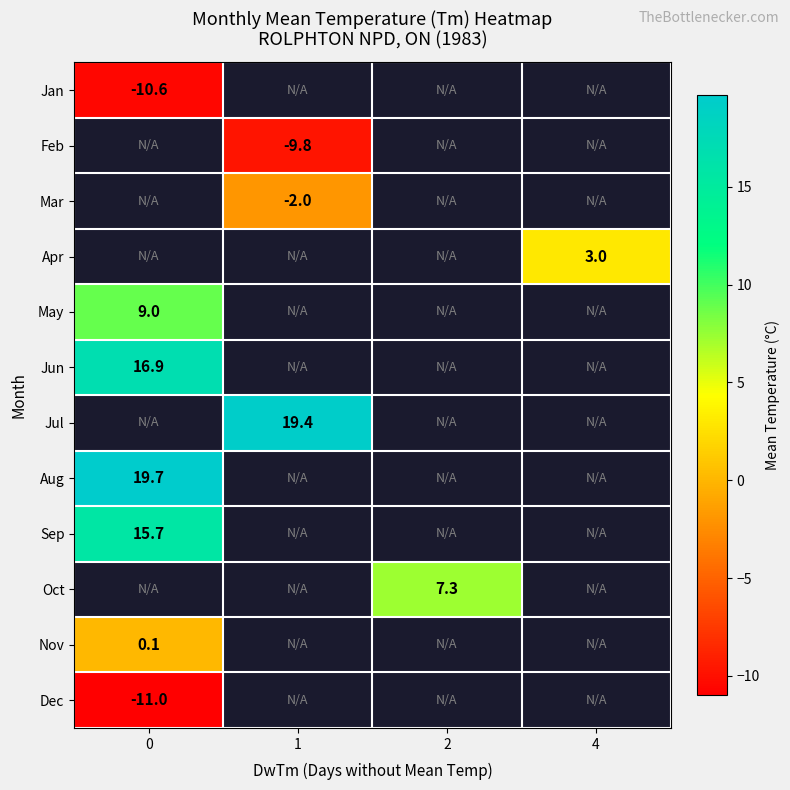

How many series are shown in this chart?

12